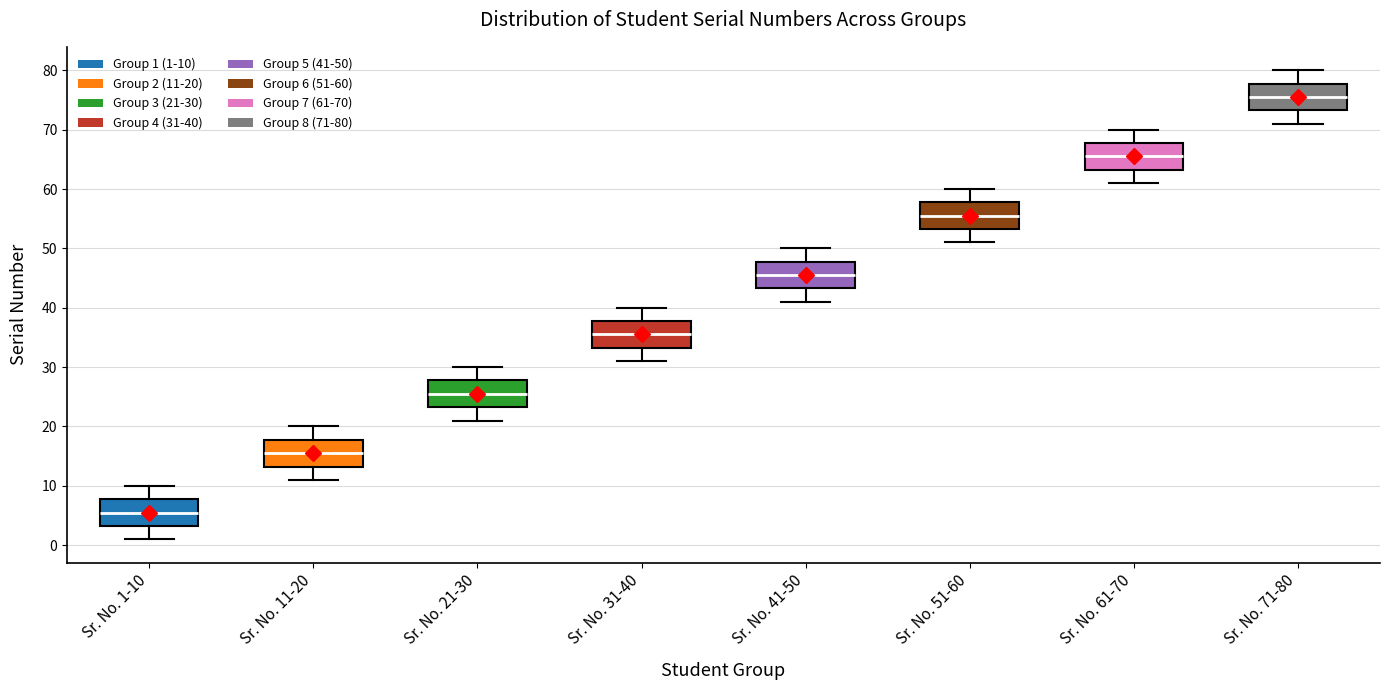

Reading left to right, transcribe this box plot: for each box, give where its median line is, the range the box spans, and where its two whiskers end, as read against the y-axis. The values are not printed on the chart, so give them approximately, as read against the axis.

Sr. No. 1-10: median 6, box 3 to 8, whiskers 1 to 10
Sr. No. 11-20: median 16, box 13 to 18, whiskers 11 to 20
Sr. No. 21-30: median 26, box 23 to 28, whiskers 21 to 30
Sr. No. 31-40: median 36, box 33 to 38, whiskers 31 to 40
Sr. No. 41-50: median 46, box 43 to 48, whiskers 41 to 50
Sr. No. 51-60: median 56, box 53 to 58, whiskers 51 to 60
Sr. No. 61-70: median 66, box 63 to 68, whiskers 61 to 70
Sr. No. 71-80: median 76, box 73 to 78, whiskers 71 to 80